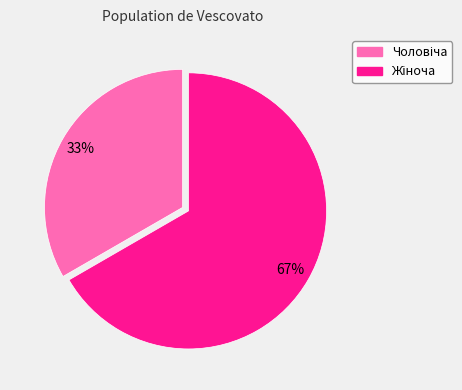

Is there a majority slice in this chart?

Yes